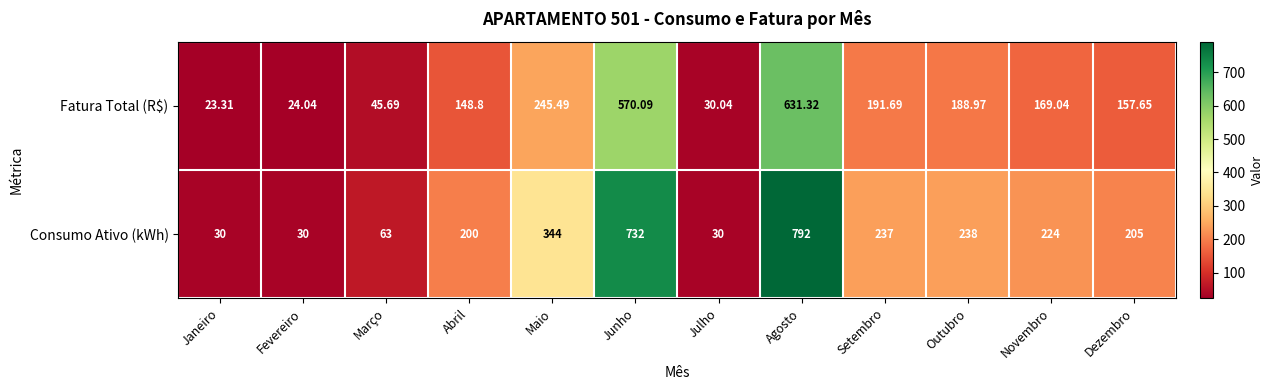

Which series changed the most between Julho and Setembro?

Consumo Ativo (kWh)